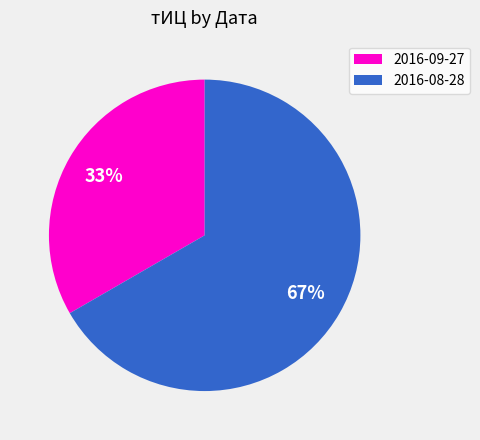

Which slice represents more than half of the pie?

2016-08-28